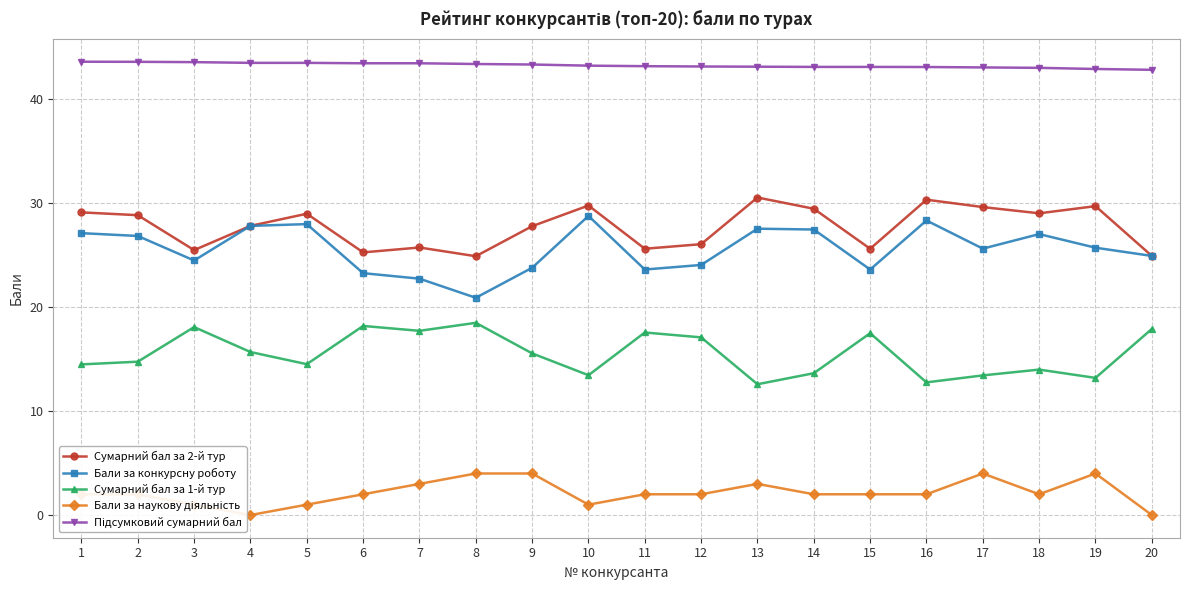

Which series has the largest total across all categories?

Підсумковий сумарний бал